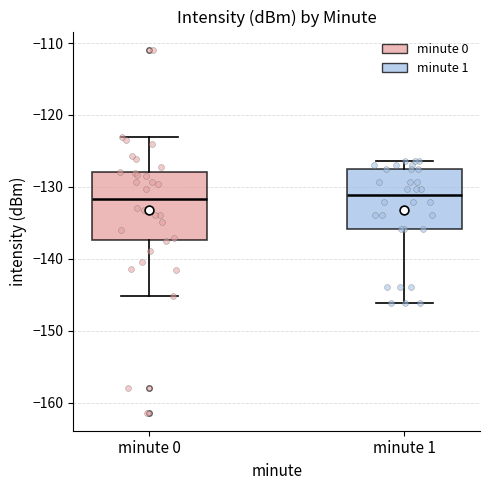

Reading left to right, read every box against the y-axis: the position of its median line, the range the box covers, and the ends of its whiskers. The values are not printed on the chart, so give them approximately, as read against the axis.

minute 0: median -132, box -137 to -128, whiskers -145 to -123
minute 1: median -131, box -136 to -128, whiskers -146 to -126